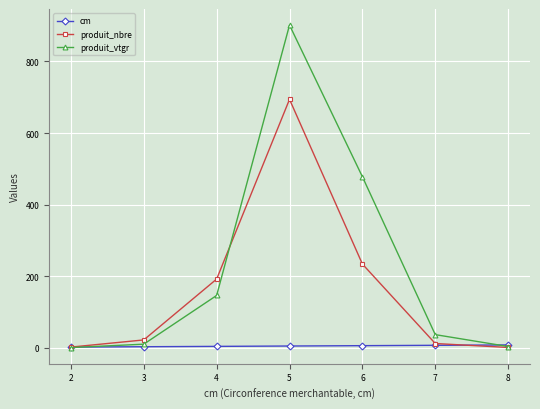

Which series has the widest spread of values?

produit_vtgr